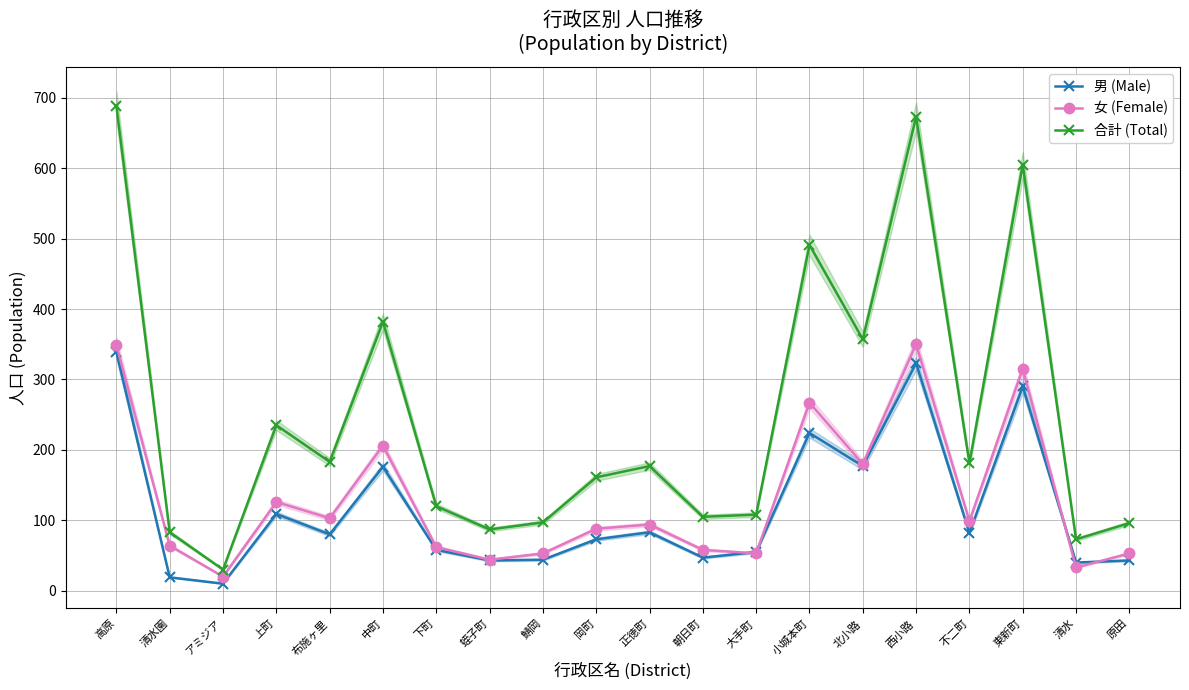

Where is the first local maximum for 合計 (Total)?

上町